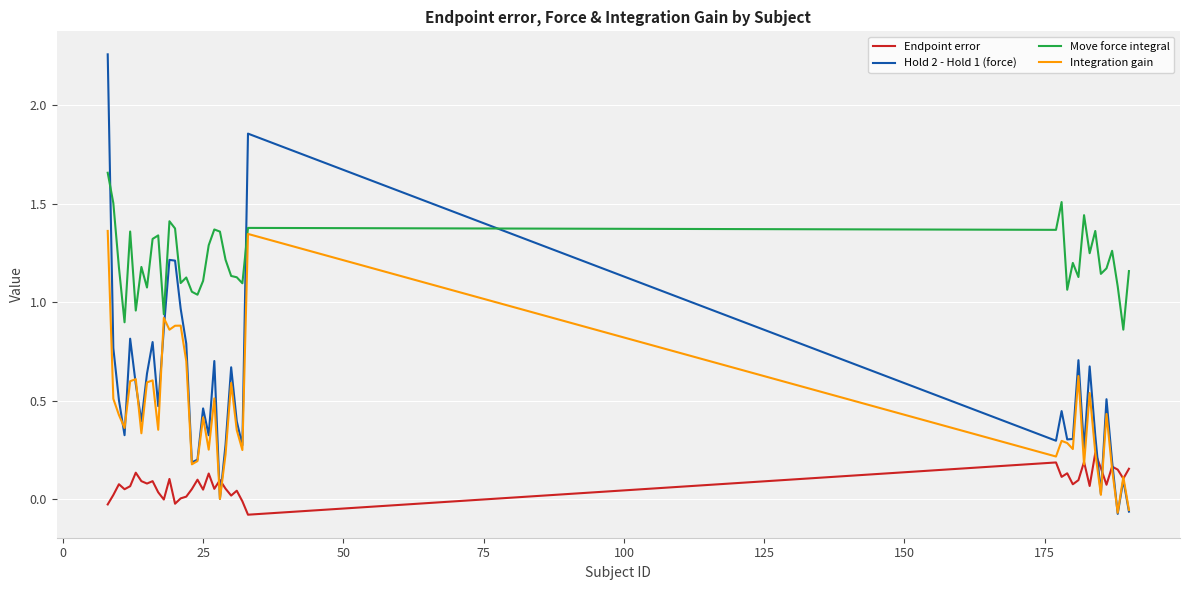

Which series has the largest total across all categories?

Move force integral